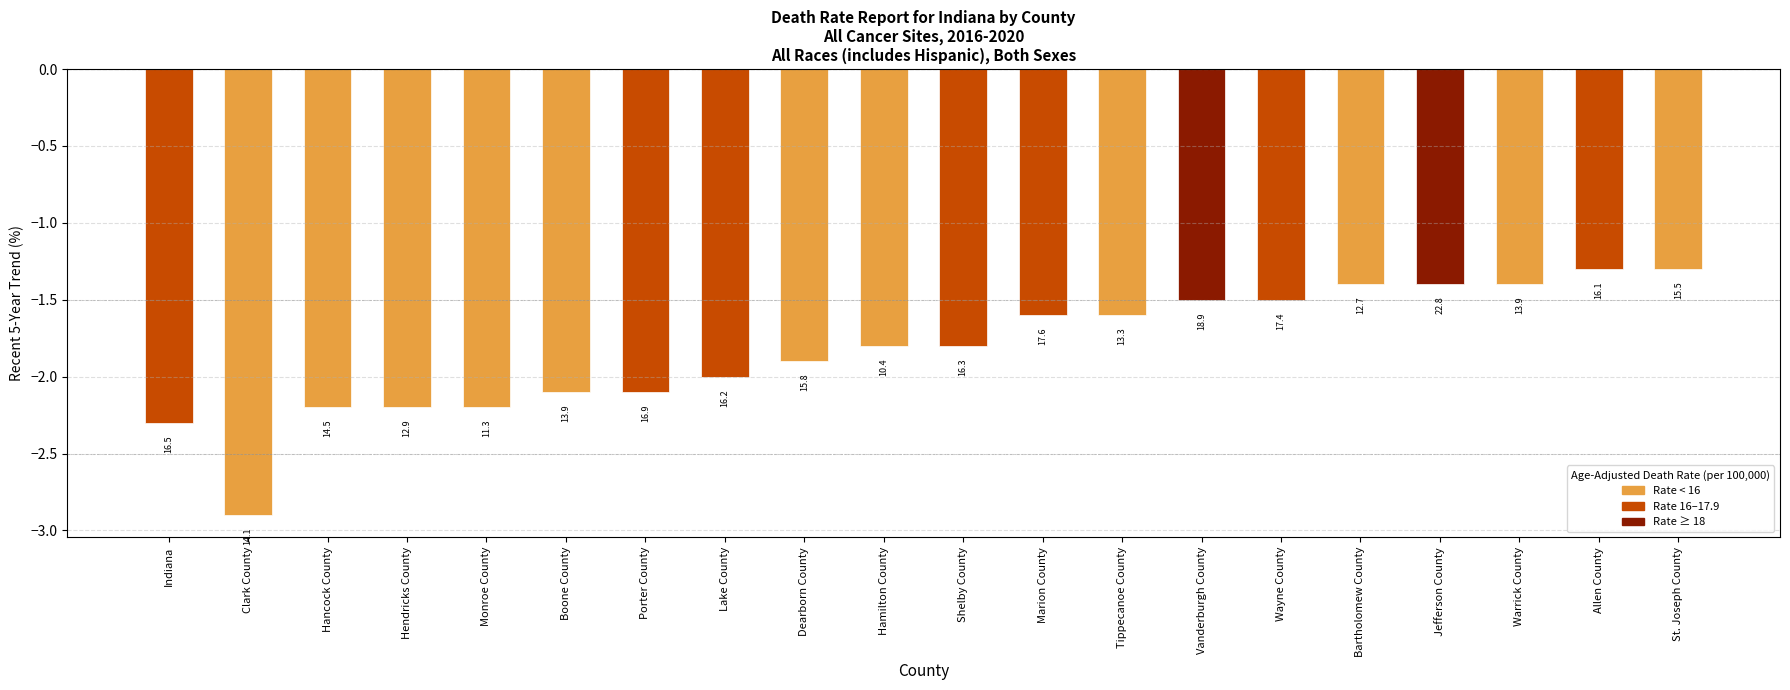

How many bars are there in total?

20